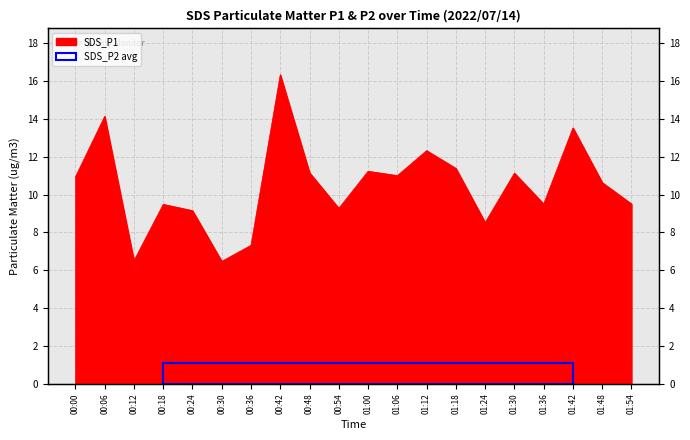

Where does the data first go above 10?

00:00